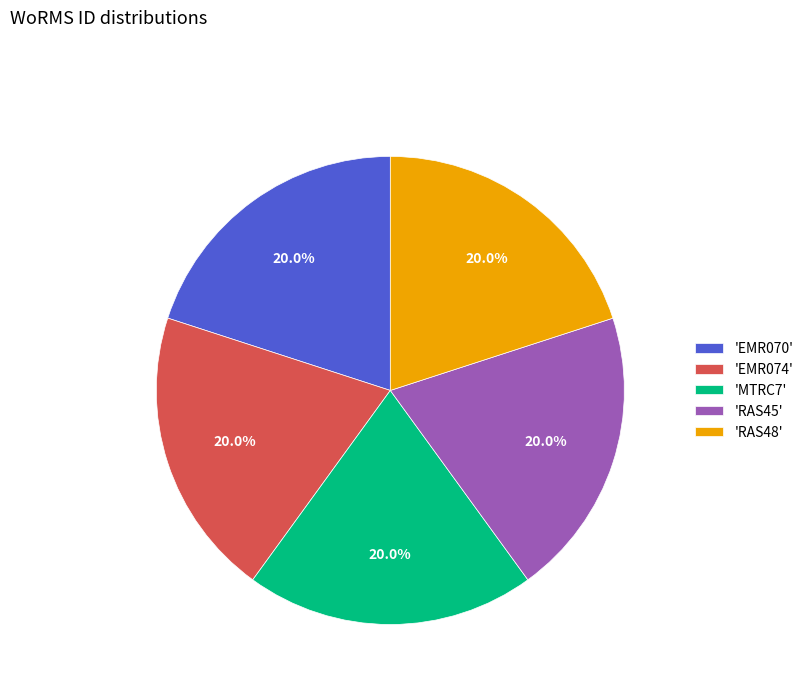

Does any single category account for the majority?

No